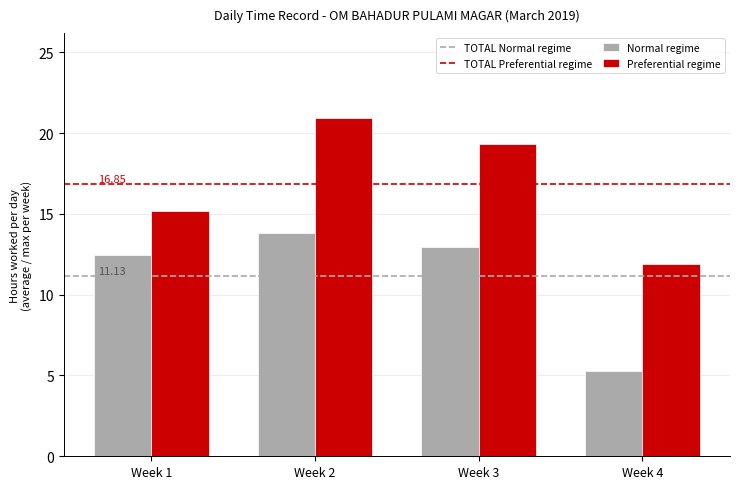

What is the difference between the maximum and minimum values in the Preferential regime series?

9.0